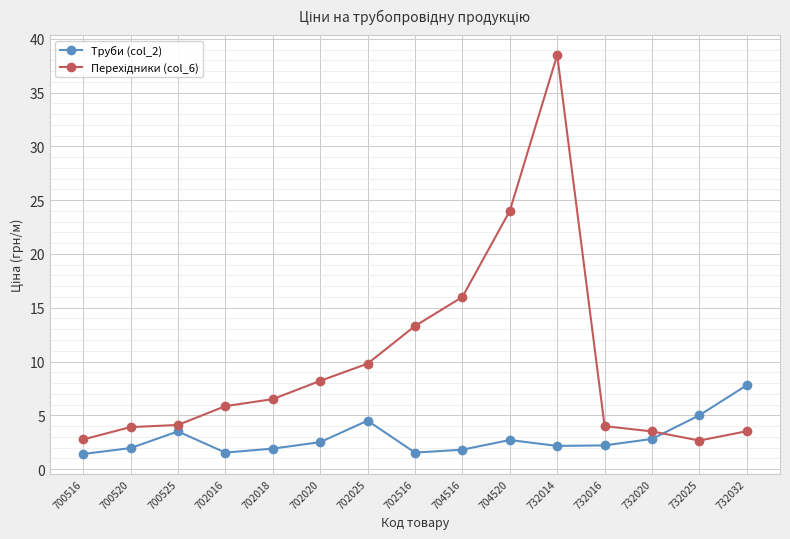

What is the difference between the Труби (col_2) values at 700516 and 700525?

2.1